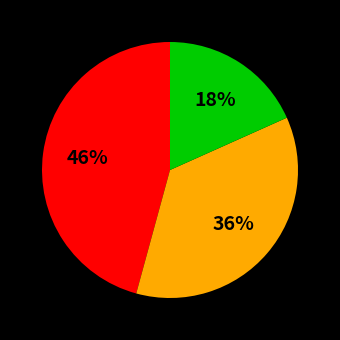

How many slices are in this pie chart?

3